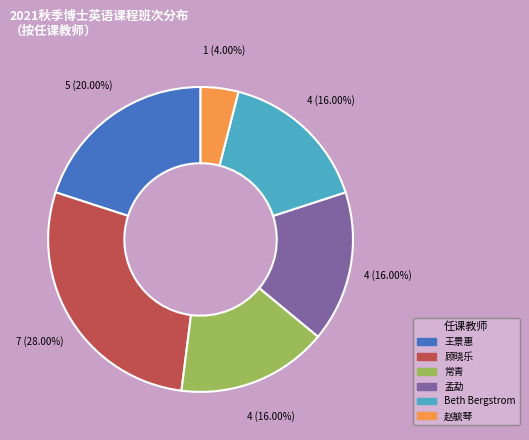

To the nearest percent, what is the average slice percentage?

17%